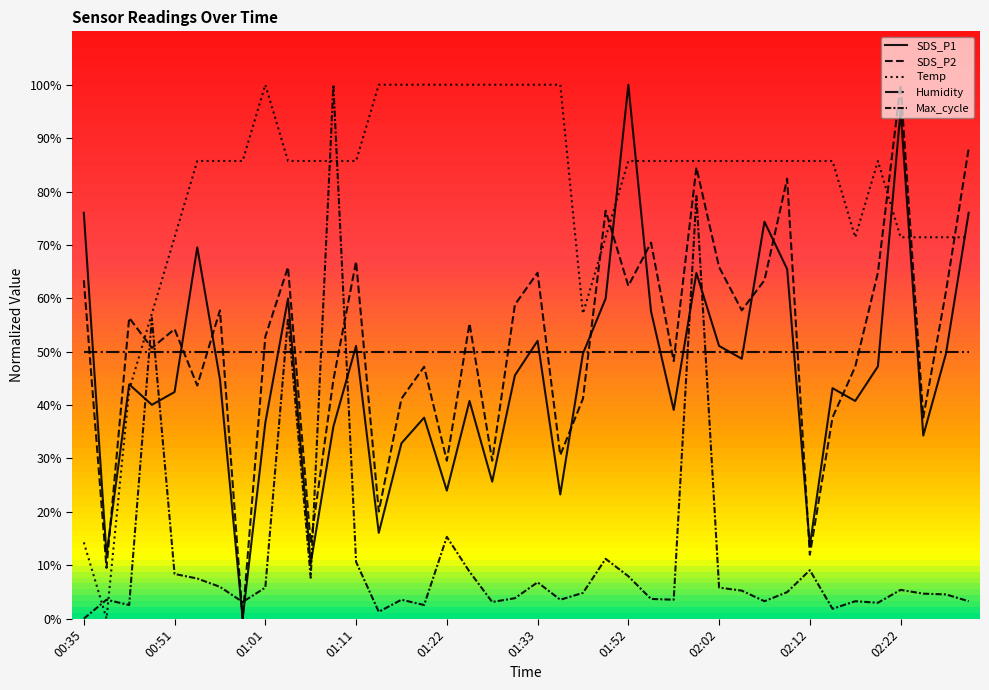

Between which two adjacent categories do Temp and SDS_P1 first intersect?

00:46 and 00:48